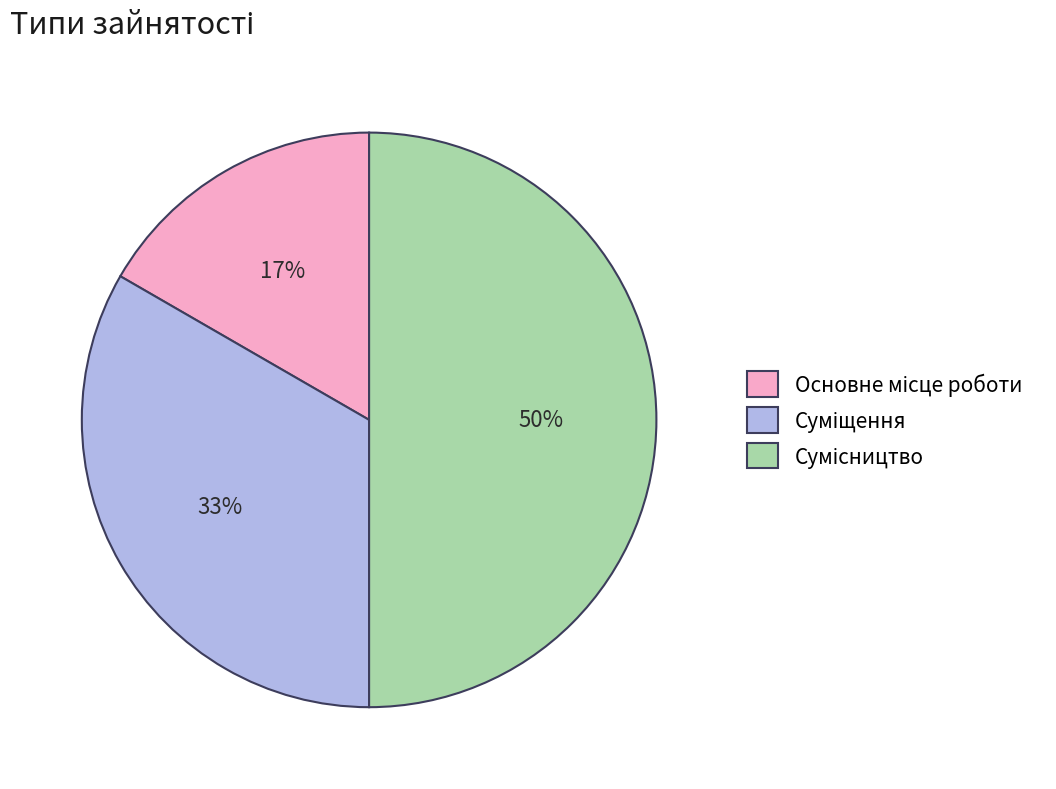

To the nearest percent, what is the average slice percentage?

33%